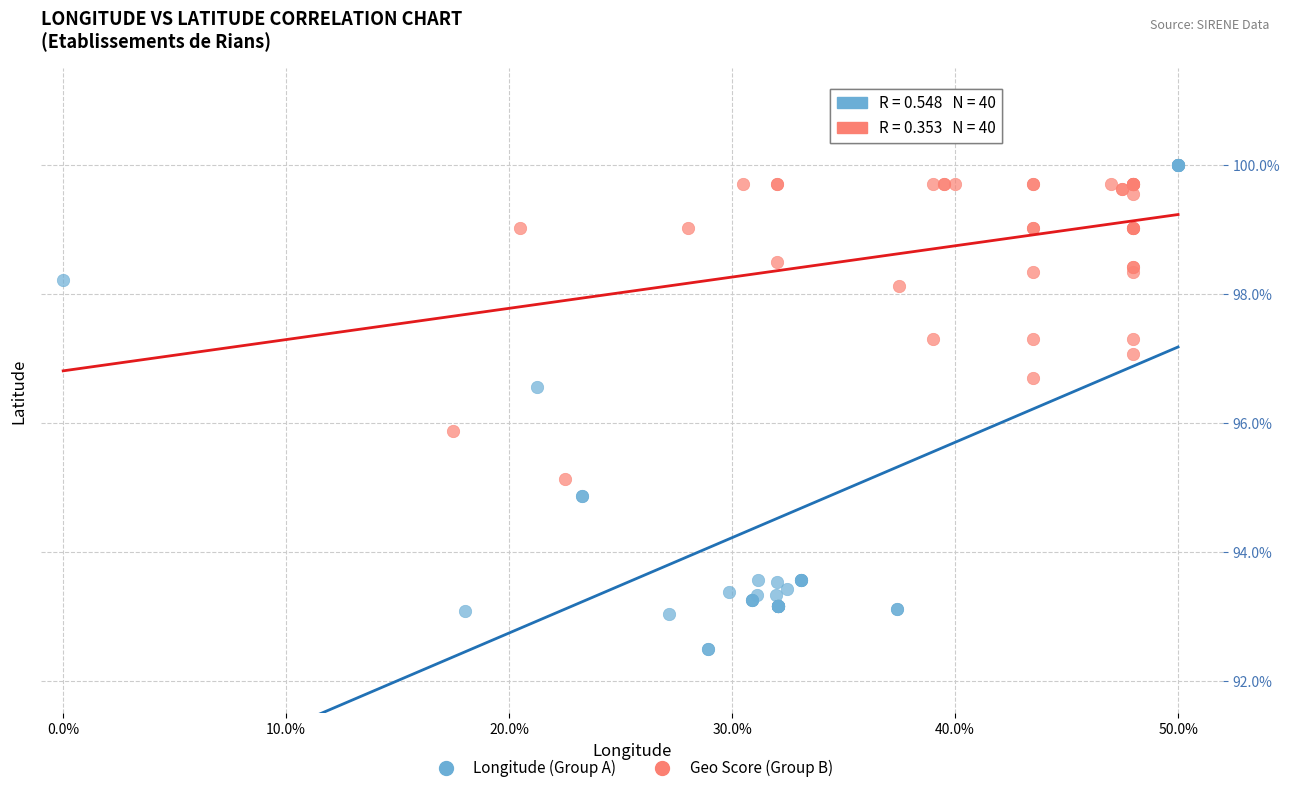

Which series has the widest spread of Y values?

Longitude (Group A)